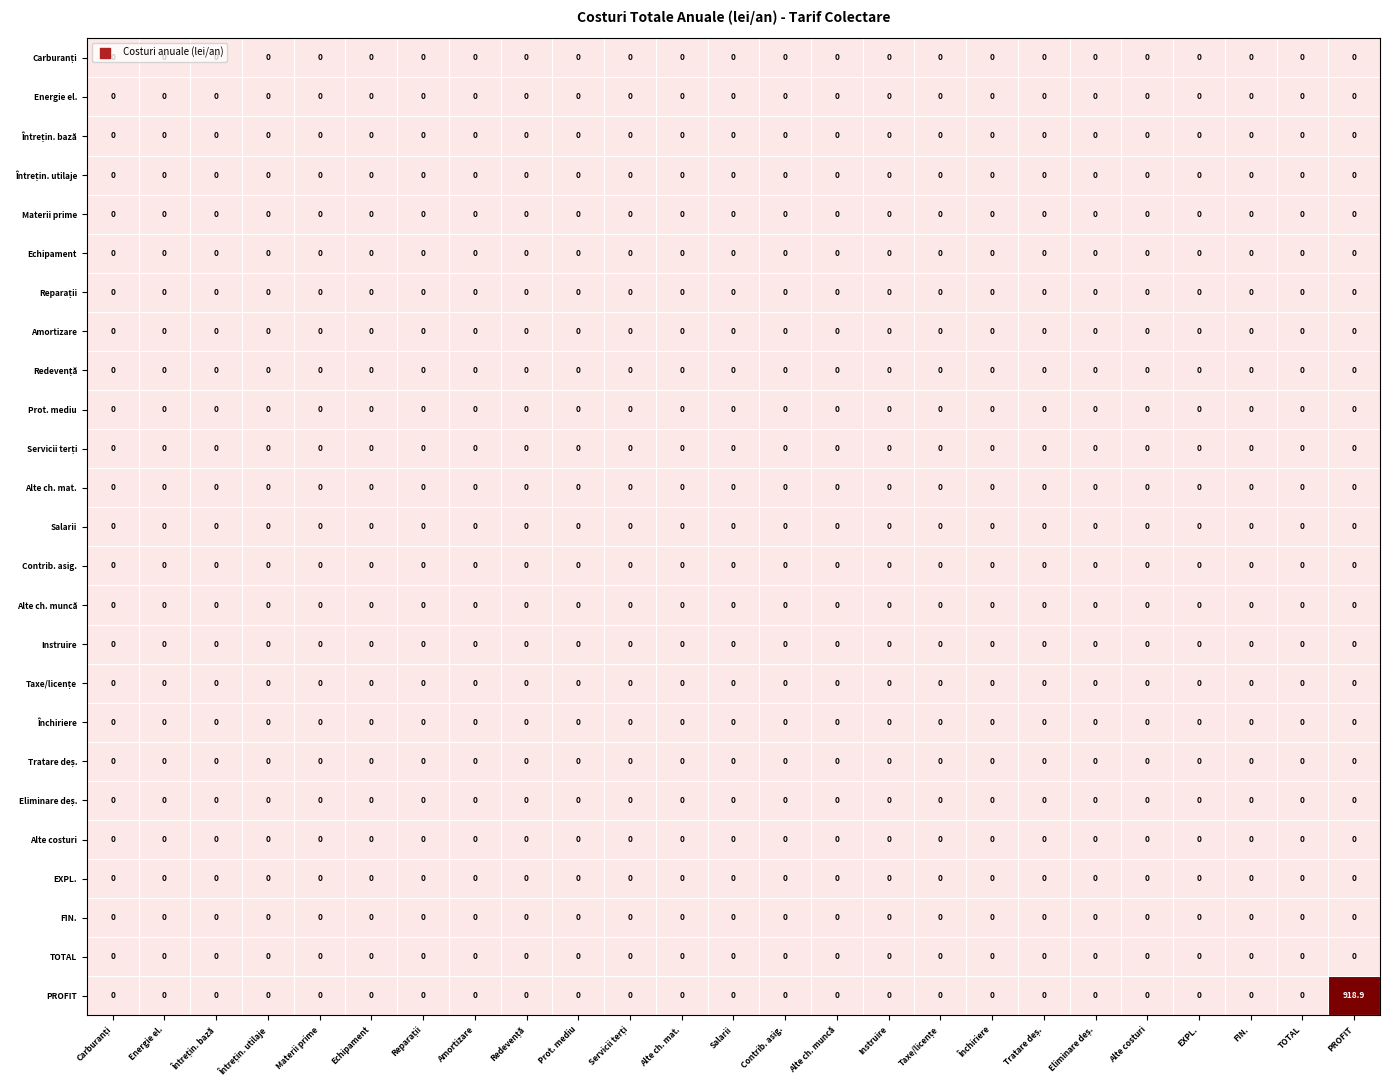

List the series in order of their peak value, lowest first.

Carburanți, Energie el., Întrețin. bază, Întrețin. utilaje, Materii prime, Echipament, Reparații, Amortizare, Redevență, Prot. mediu, Servicii terți, Alte ch. mat., Salarii, Contrib. asig., Alte ch. muncă, Instruire, Taxe/licențe, Închiriere, Tratare deș., Eliminare deș., Alte costuri, EXPL., FIN., TOTAL, PROFIT